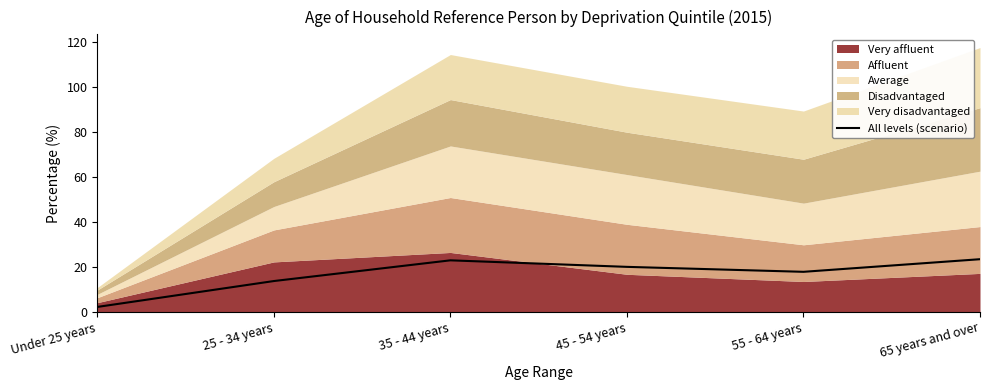

Reading left to right, transcribe all the data shown in this chart.

Under 25 years=2.2	25 - 34 years=13.7	35 - 44 years=22.9	45 - 54 years=20.0	55 - 64 years=17.8	65 years and over=23.4